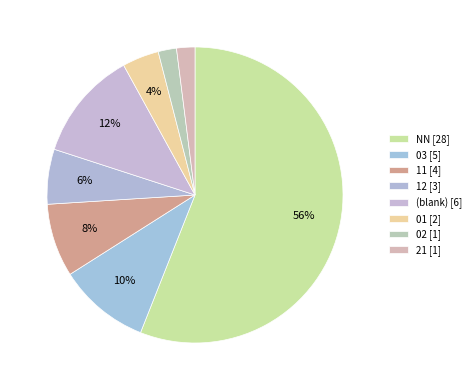

Which slice represents more than half of the pie?

NN